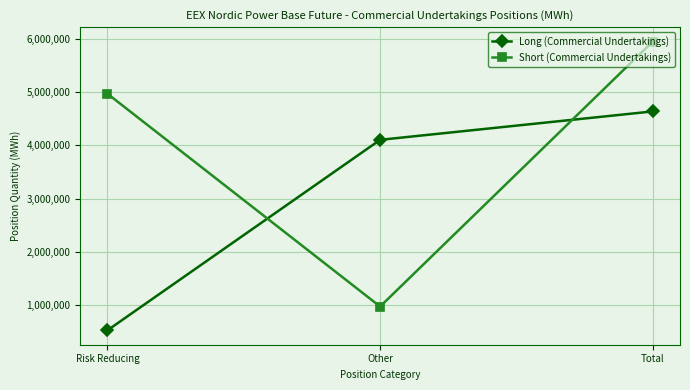

What is the sum of all Long (Commercial Undertakings) values?

9272800